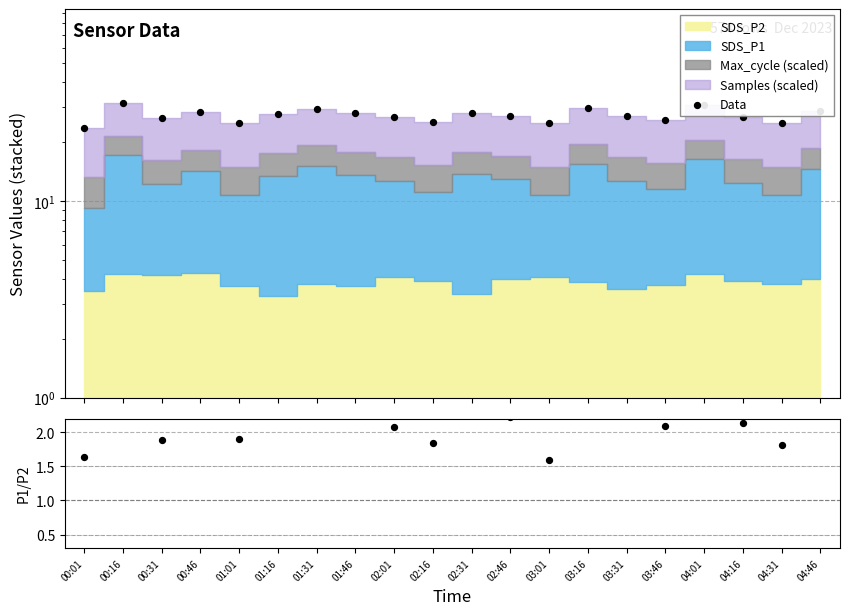

Which series has the largest Y range (max minus min)?

Data